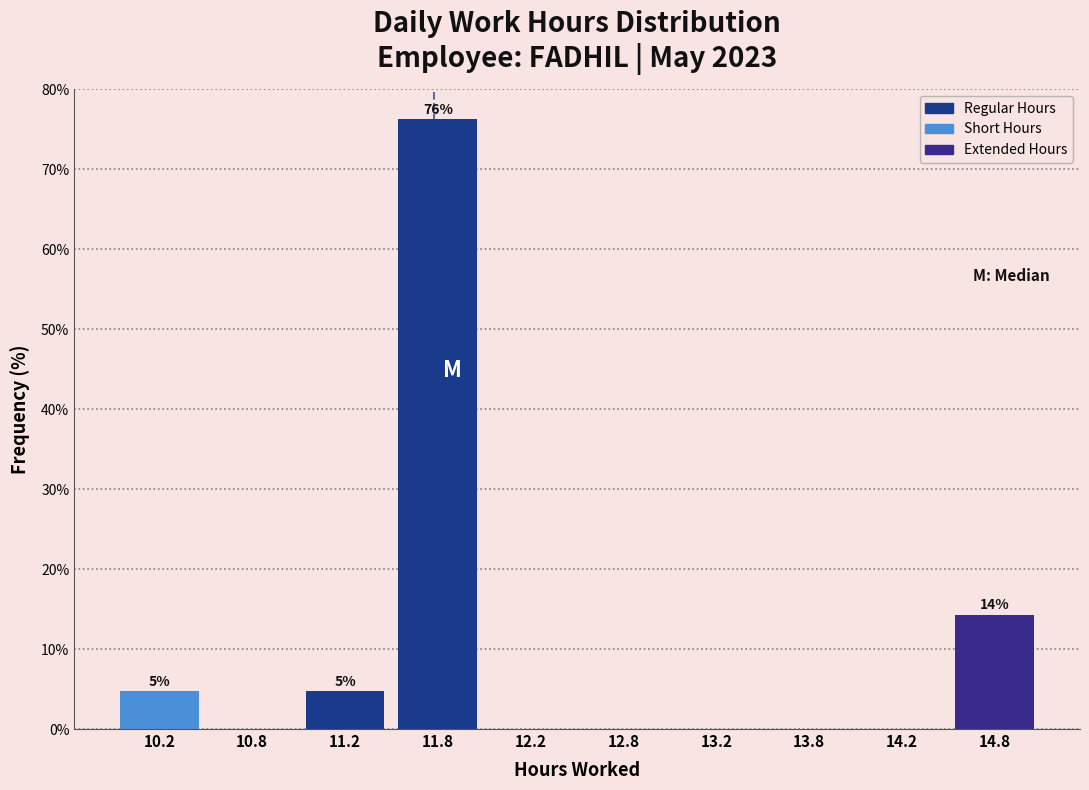

Over which range of the x-axis is the bar tallest?

11.5 to 12.0